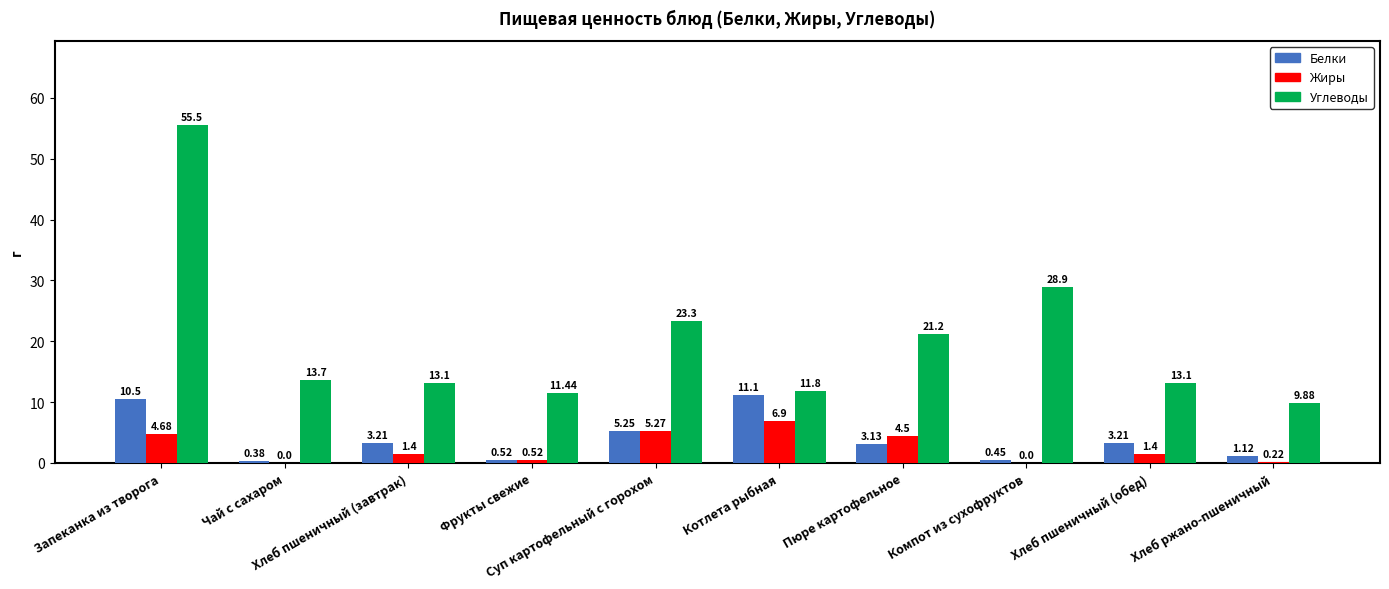

Which series has the largest total across all categories?

Углеводы